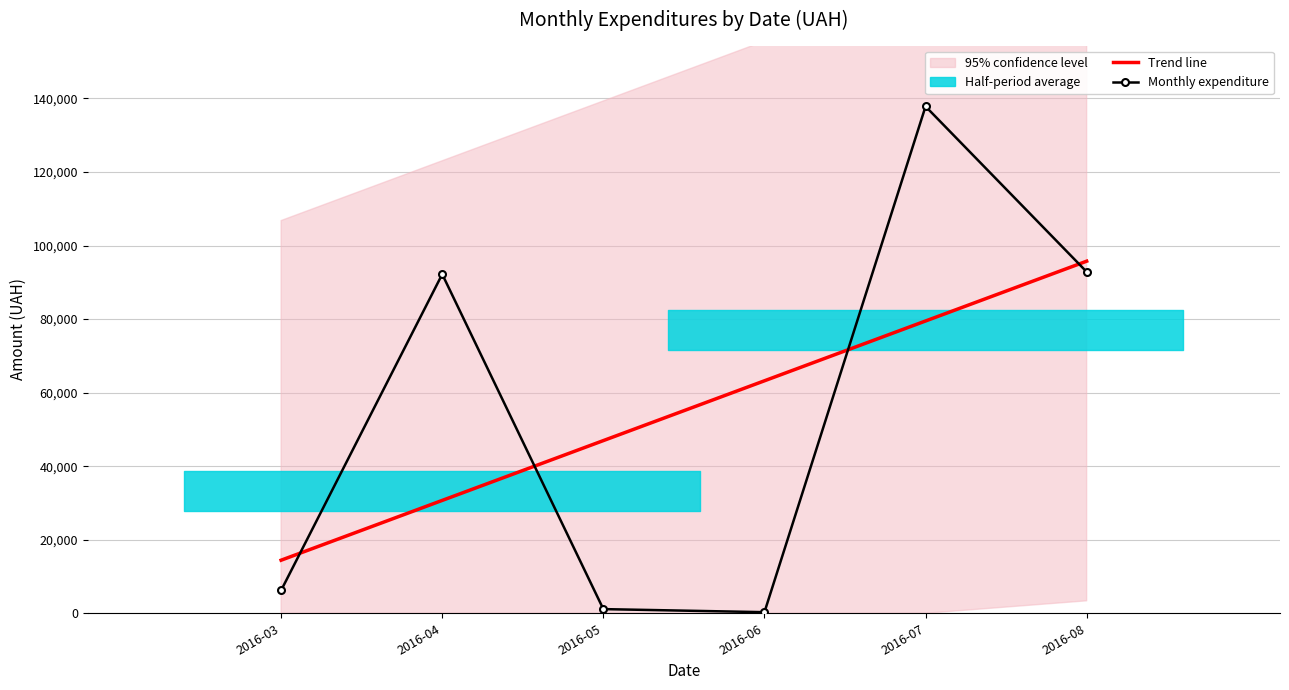

Where does the Monthly expenditure series first go above 92212?

2016-04